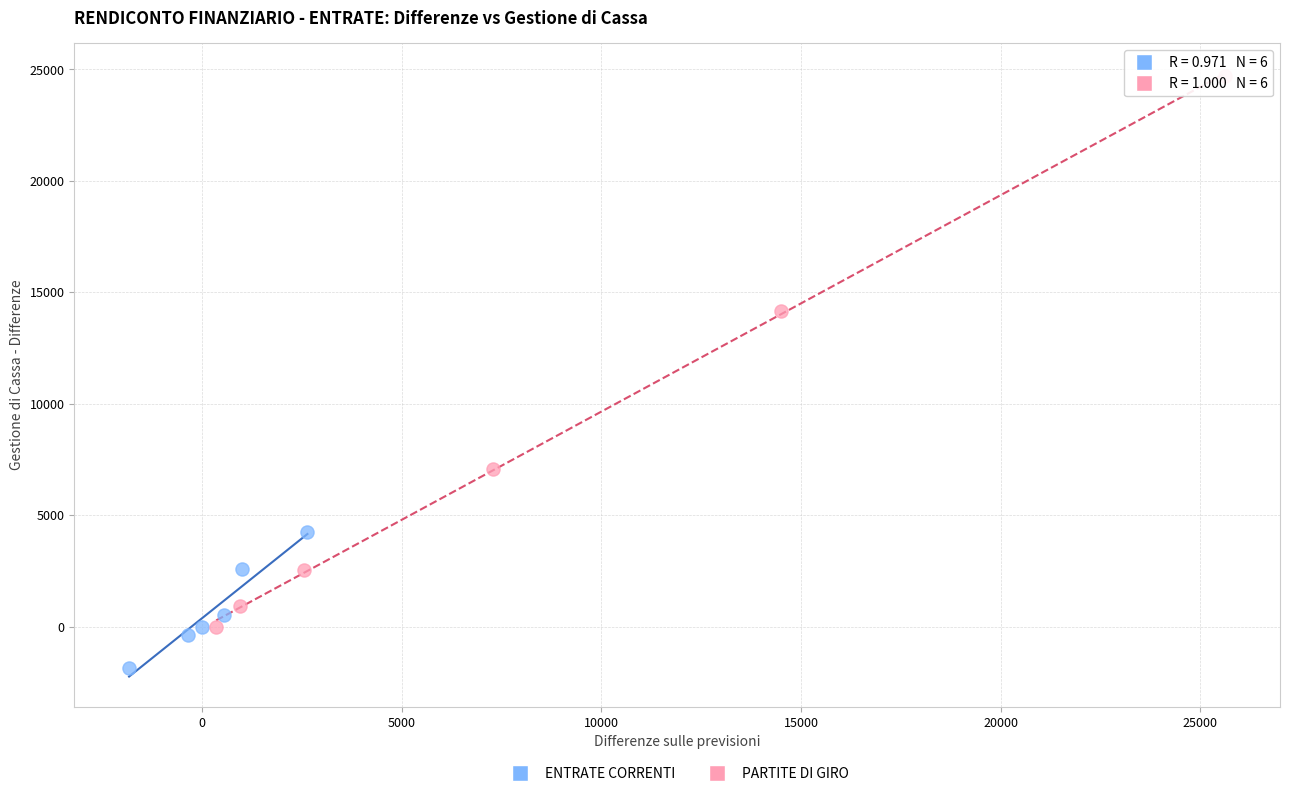

Which series contains the lowest Y value?

ENTRATE CORRENTI